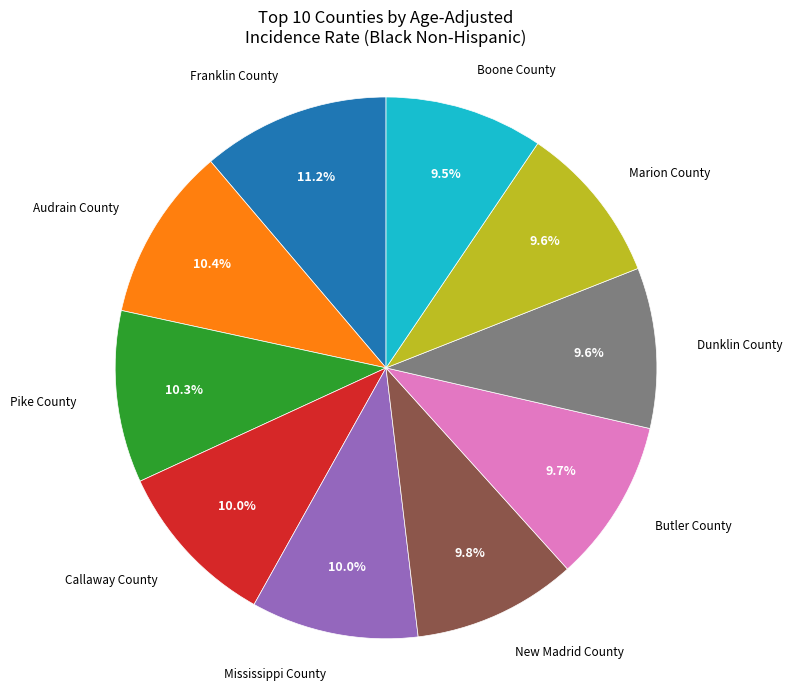

Is there any slice that represents more than half of the pie?

No